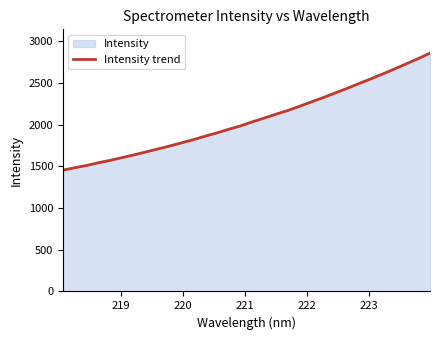

What is the greatest value displayed?

2856.0